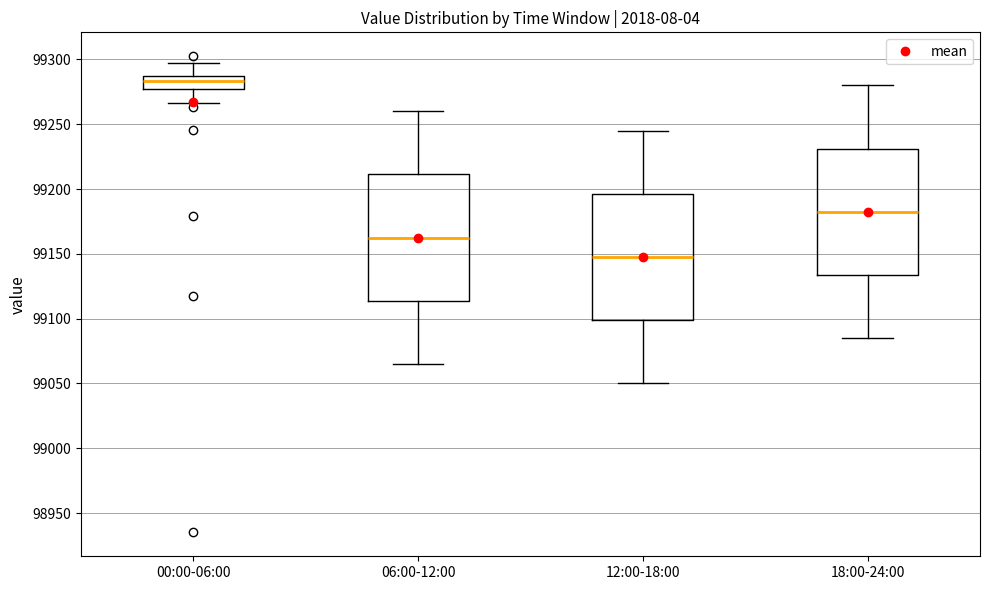

Which box's median line is the lowest?

12:00-18:00